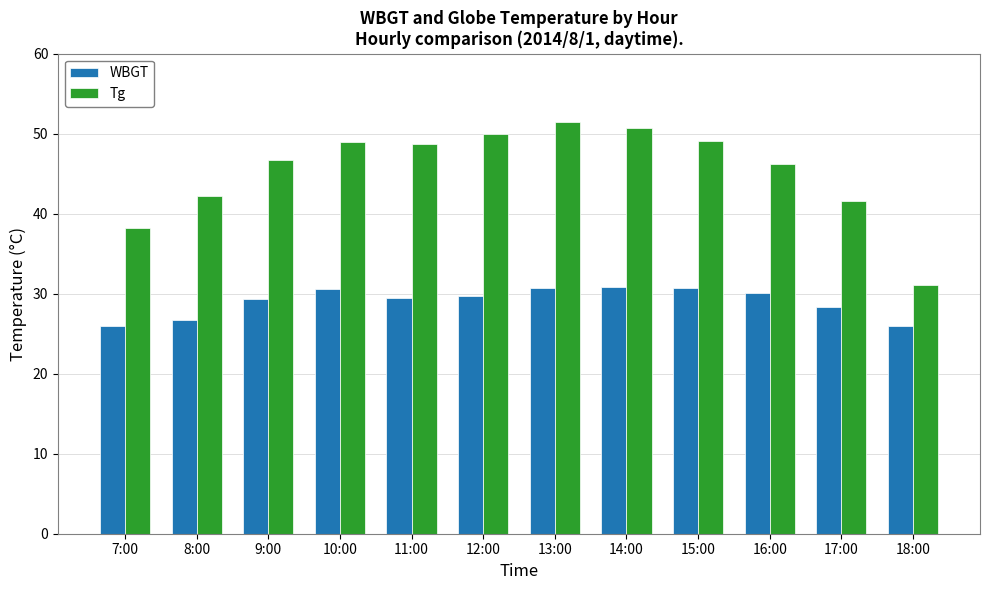

What is the difference between the WBGT values at 15:00 and 14:00?

0.1